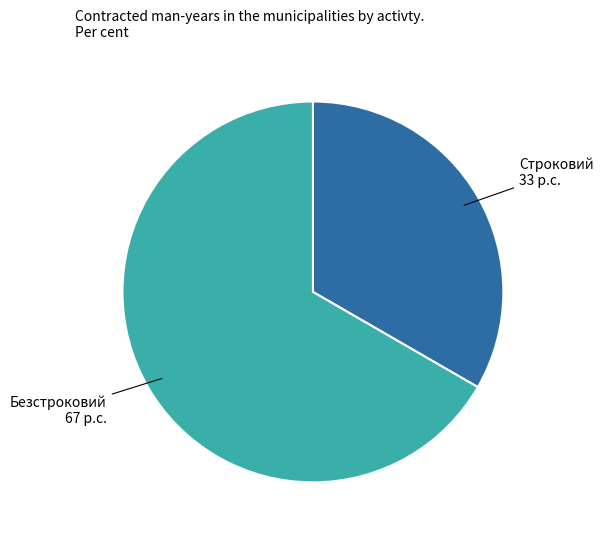

Rank the categories by value from highest to lowest.

Безстроковий, Строковий